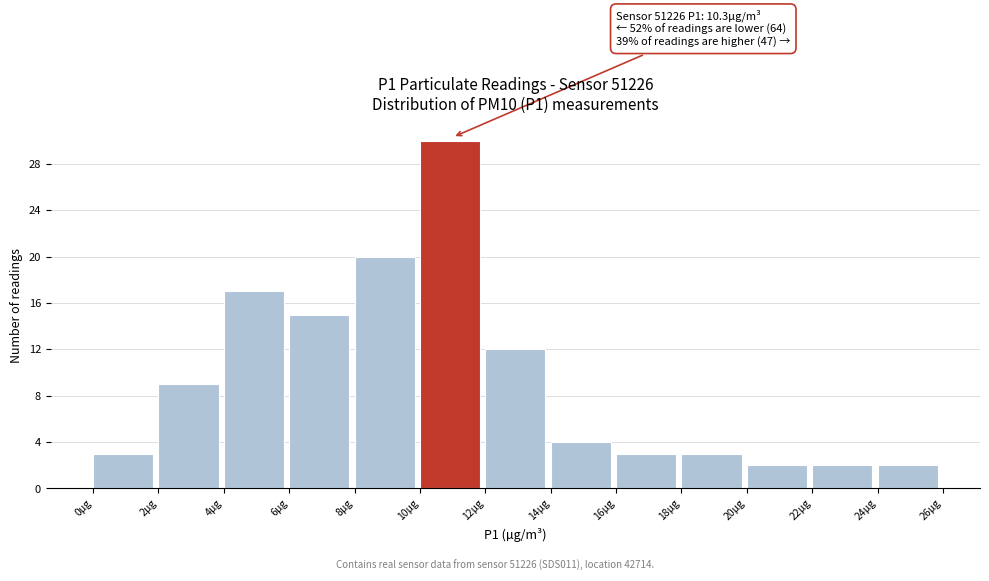

Which range on the x-axis has the tallest bar?

10 to 12